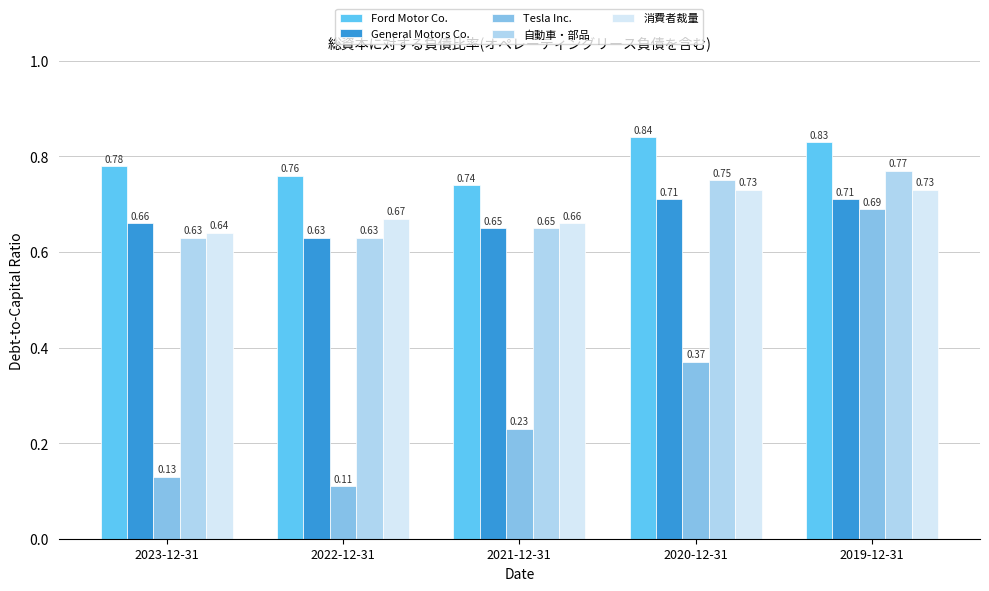

Does the chart contain any negative values?

No